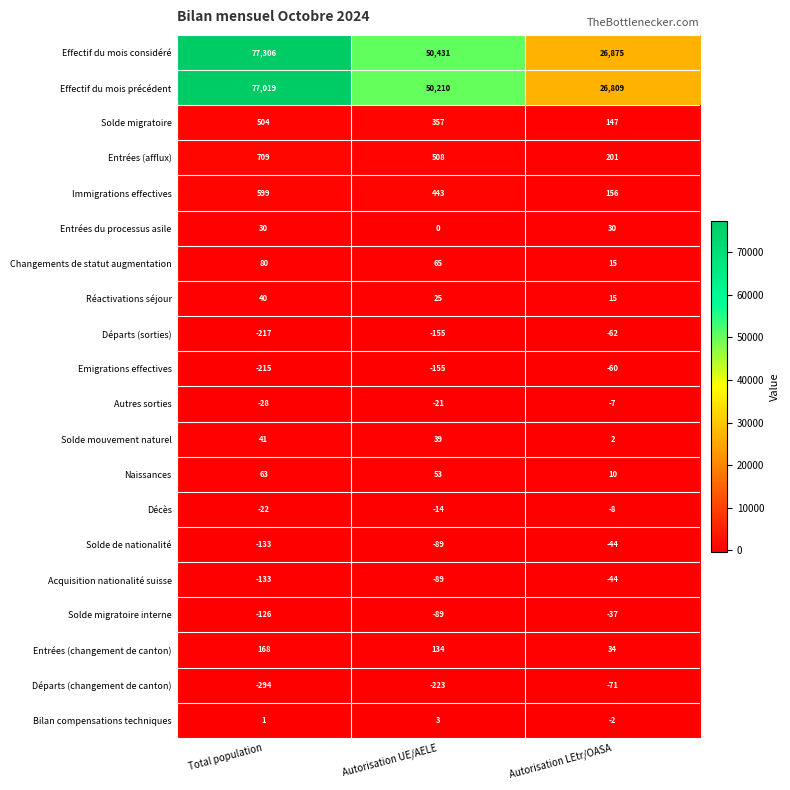

The value of Naissances at Autorisation UE/AELE is 15. True or false?

False